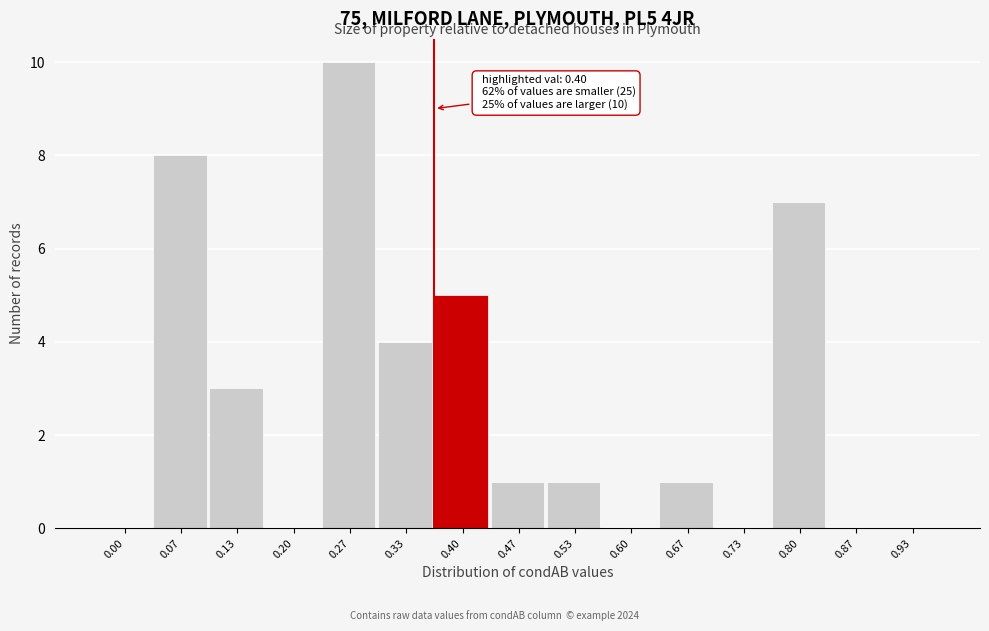

Reading left to right, what are all the values shown in this chart?

0.00=0	0.07=8	0.13=3	0.20=0	0.27=10	0.33=4	0.40=5	0.47=1	0.53=1	0.60=0	0.67=1	0.73=0	0.80=7	0.87=0	0.93=0